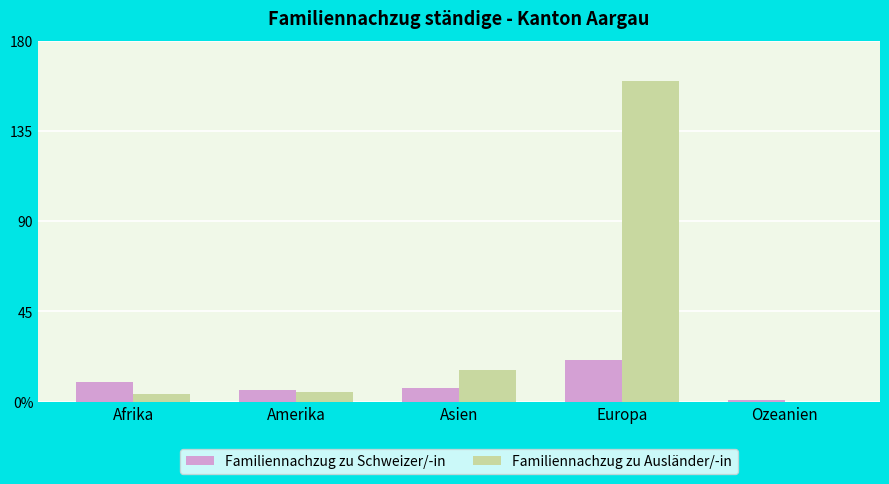

Are the bars horizontal?

No